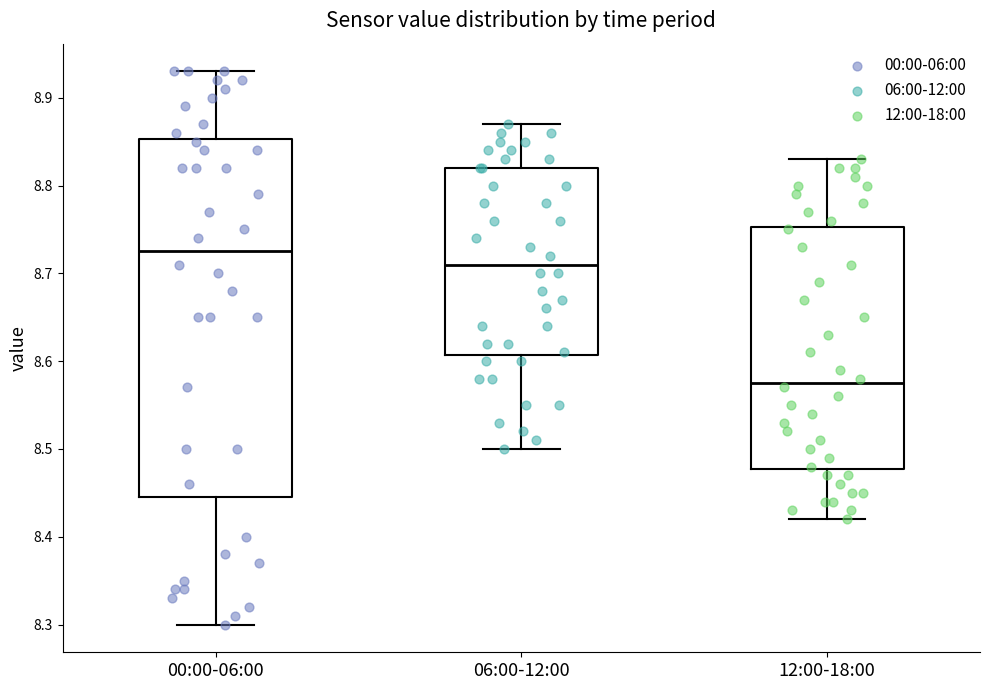

Where does the lower whisker of the box for 12:00-18:00 end on the y-axis? The values are not printed on the chart, so give them approximately, as read against the axis.

8.42